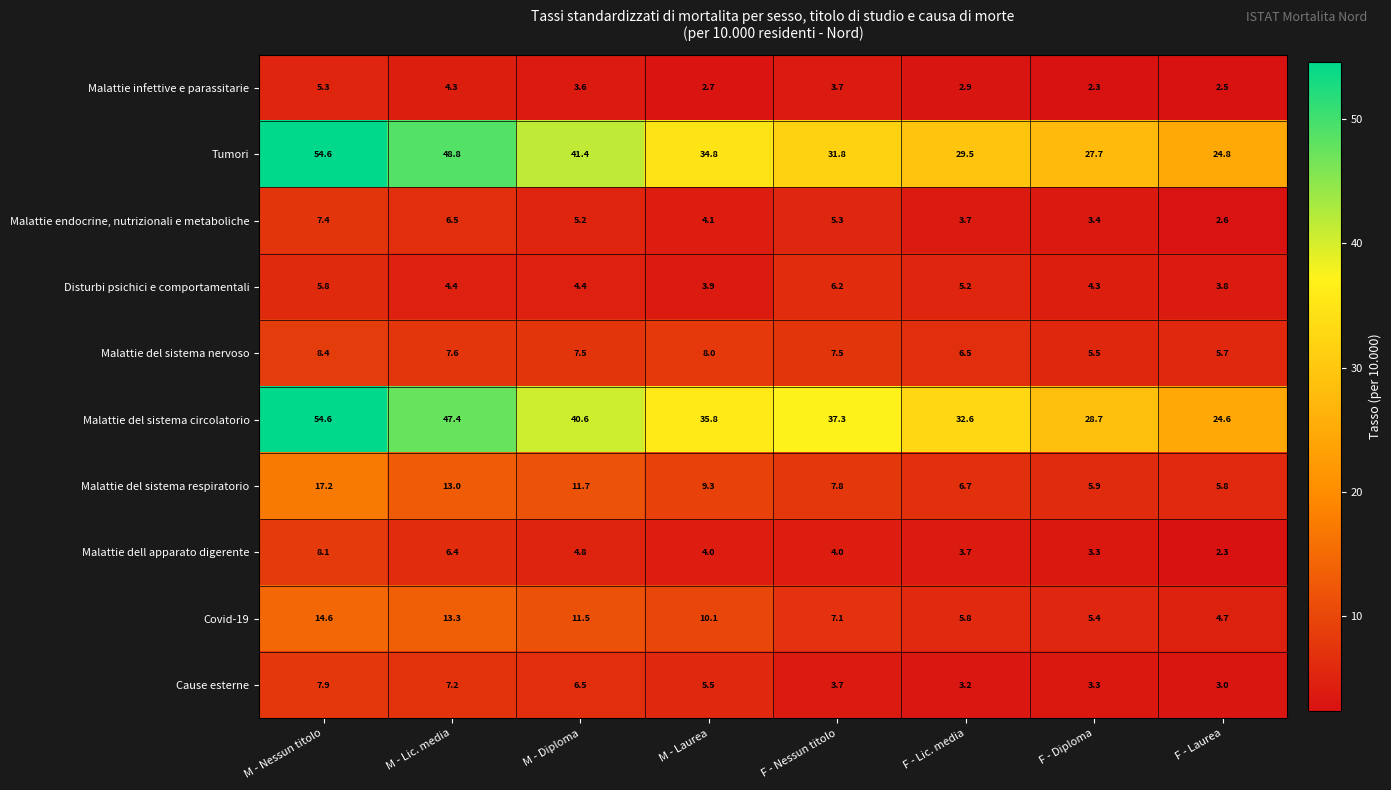

At which category is the sum across all series the highest?

M - Nessun titolo